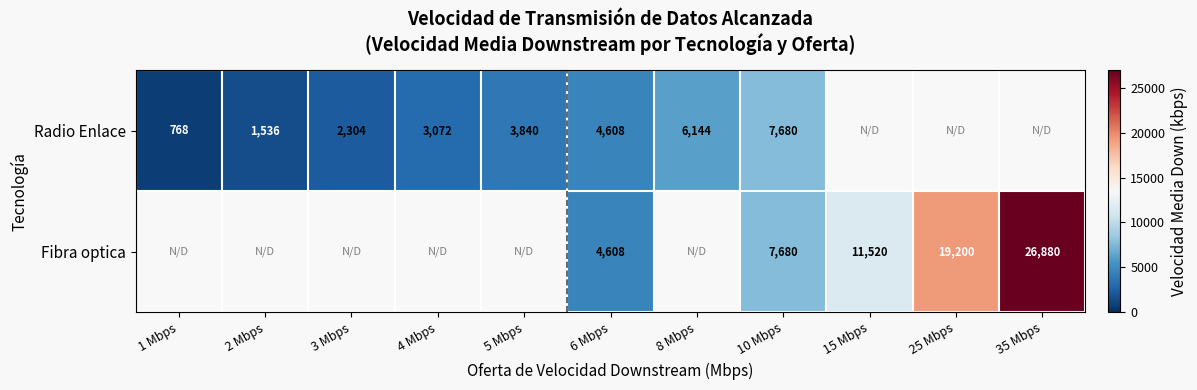

The Fibra optica series shows 4792.6 at 10 Mbps. True or false?

False